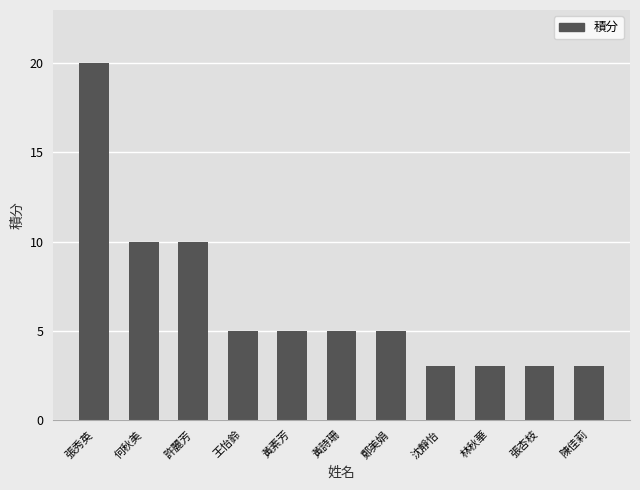

Reading left to right, list all the values displayed in this chart.

張秀英=20	何秋美=10	許麗芳=10	王怡鈴=5	黃素芳=5	黃詩珊=5	鄭美娟=5	沈靜怡=3	林秋華=3	張杏枝=3	陳佳莉=3